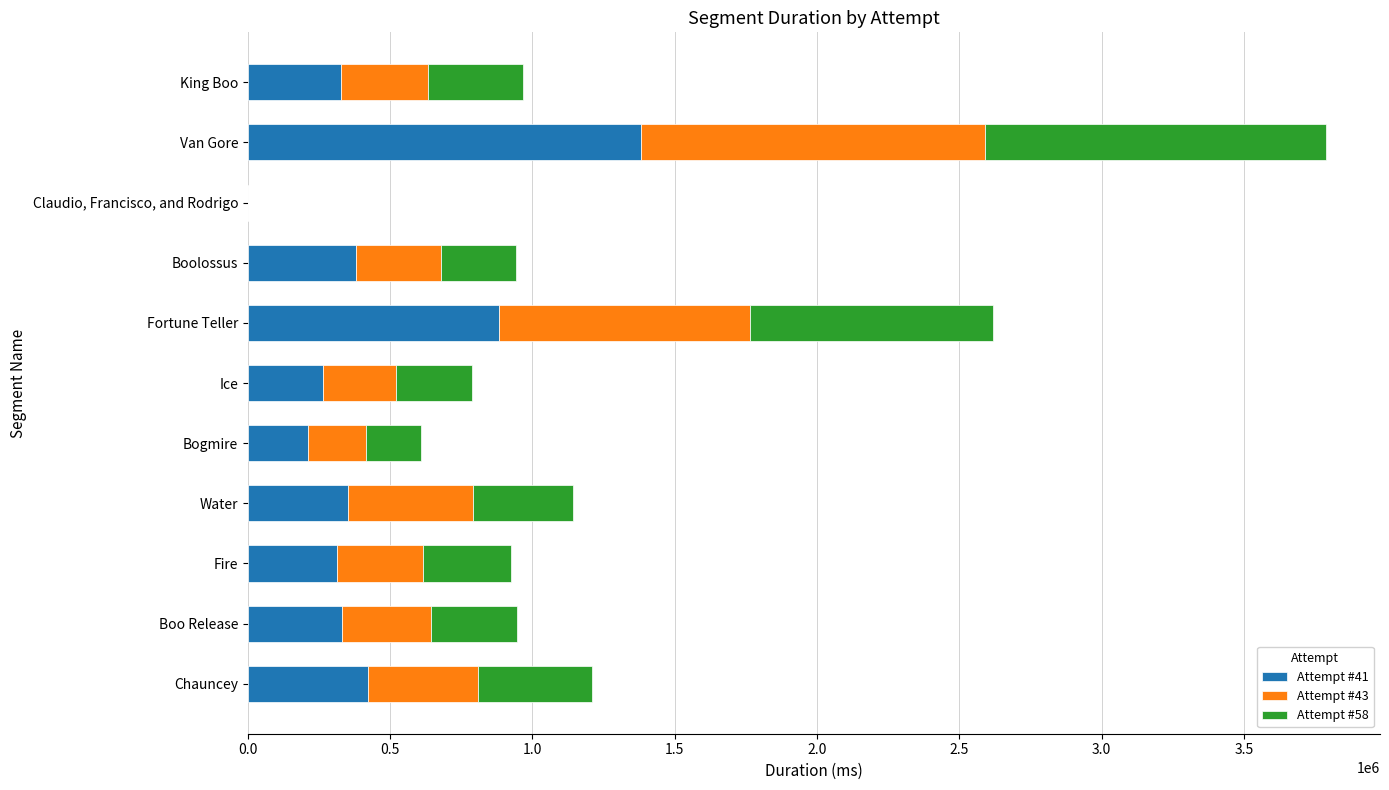

What is the total value across all series at Ice?

788055